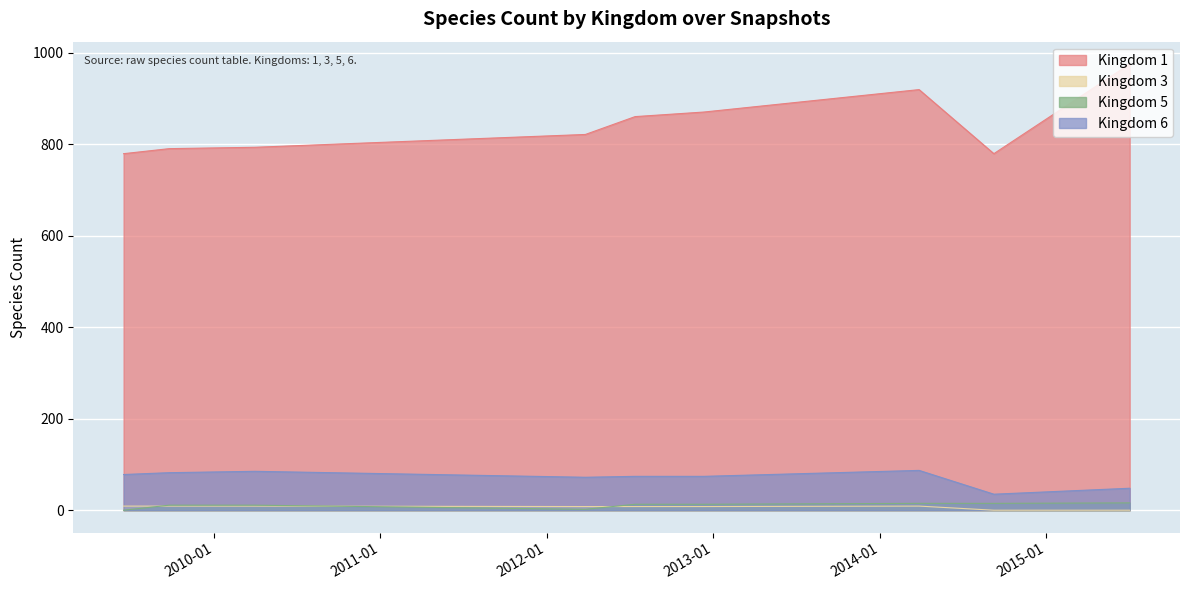

True or false: 3 and 1 intersect in this chart.

False